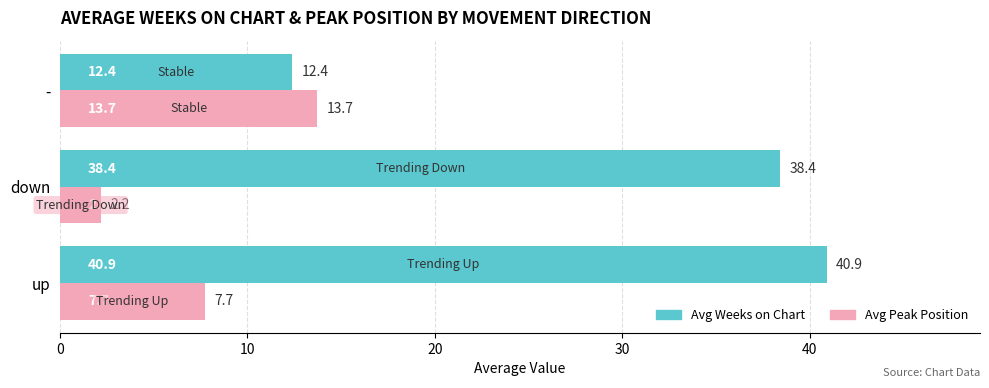

At which category is the sum across all series the highest?

up